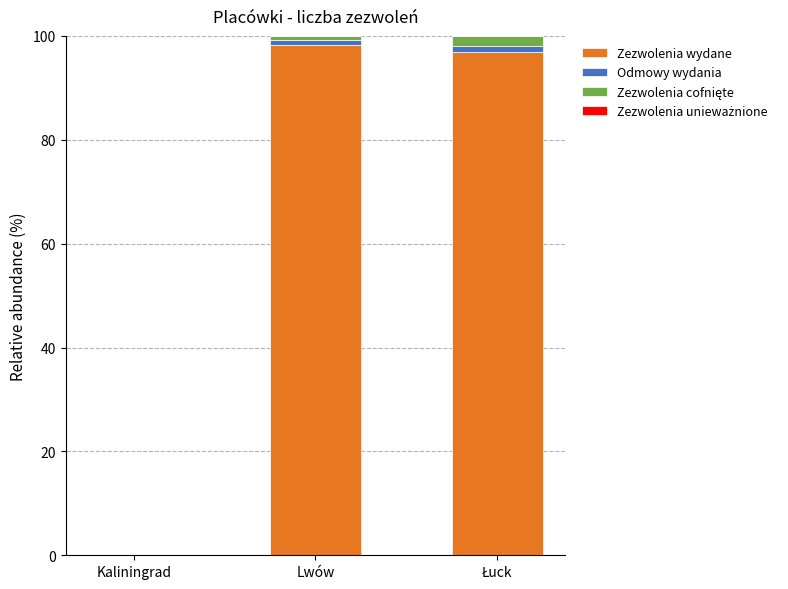

What is the sum of all Zezwolenia wydane values?

195.1